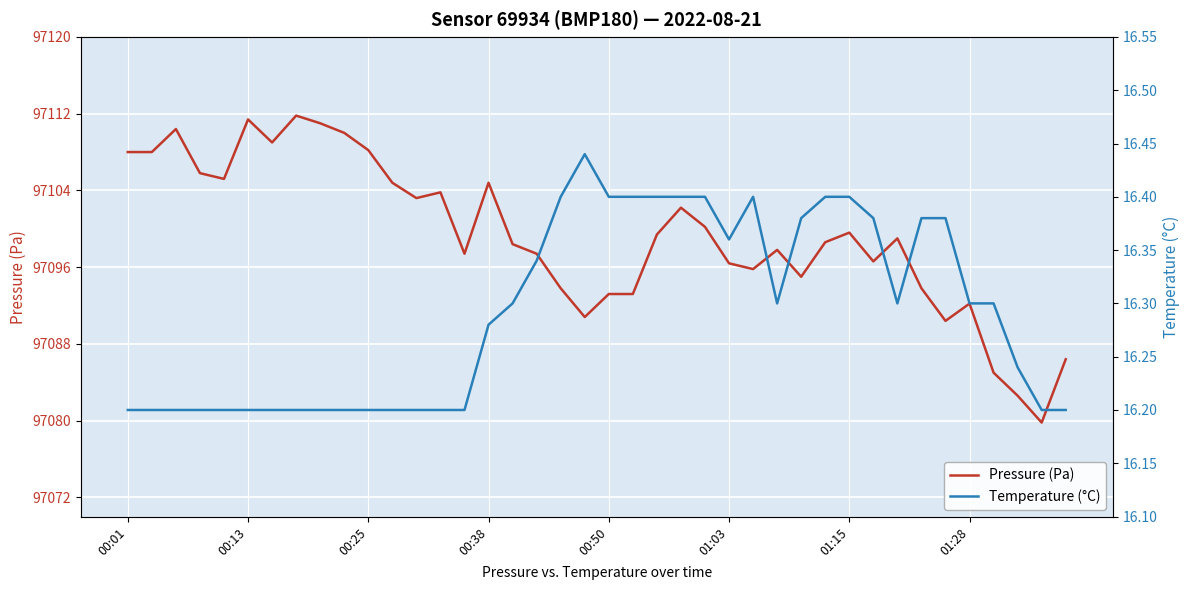

Rank the series by their average value, from lowest to highest.

Temperature (°C), Pressure (Pa)